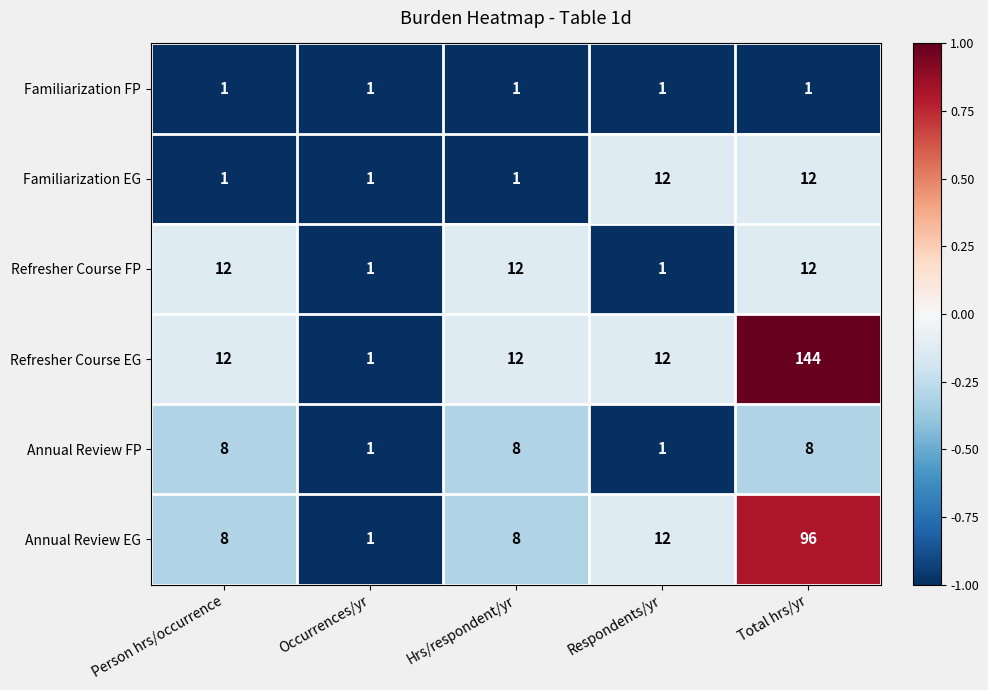

What is the total value across all series at Hrs/respondent/yr?

42